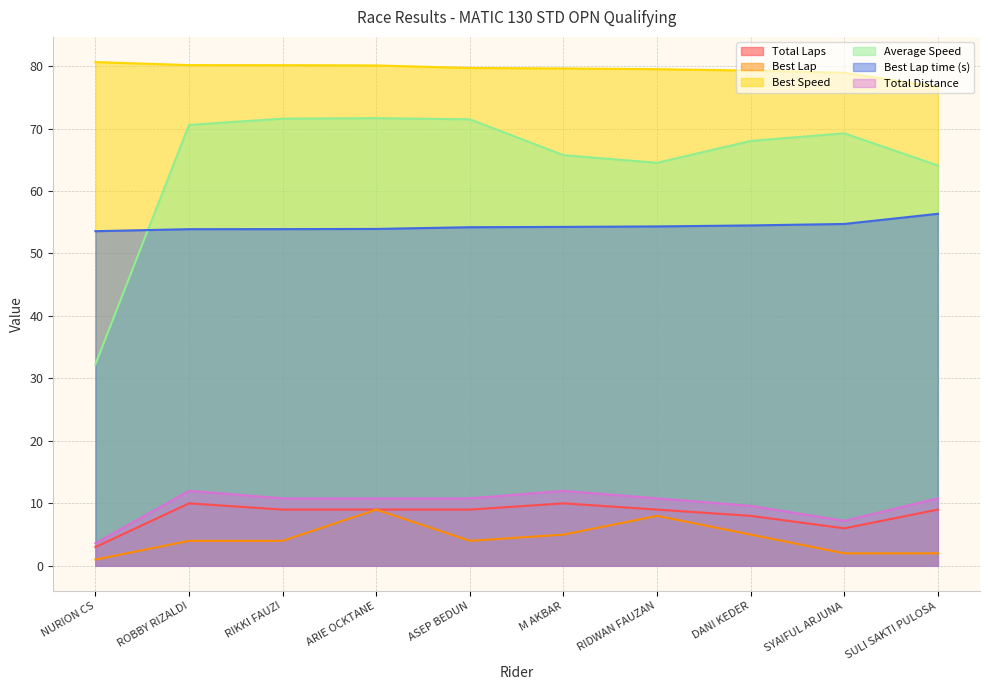

Reading left to right, extract all data points from this chart.

Total Laps: 3.0	10.0	9.0	9.0	9.0	10.0	9.0	8.0	6.0	9.0
Best Lap: 1.0	4.0	4.0	9.0	4.0	5.0	8.0	5.0	2.0	2.0
Best Speed: 80.6	80.2	80.1	80.1	79.7	79.6	79.5	79.3	78.9	76.7
Average Speed: 32.2	70.6	71.6	71.7	71.5	65.7	64.5	68.0	69.2	64.1
Best Lap time (s): 53.6	53.9	53.9	53.9	54.2	54.3	54.3	54.5	54.7	56.4
Total Distance: 3.6	12.0	10.8	10.8	10.8	12.0	10.8	9.6	7.2	10.8